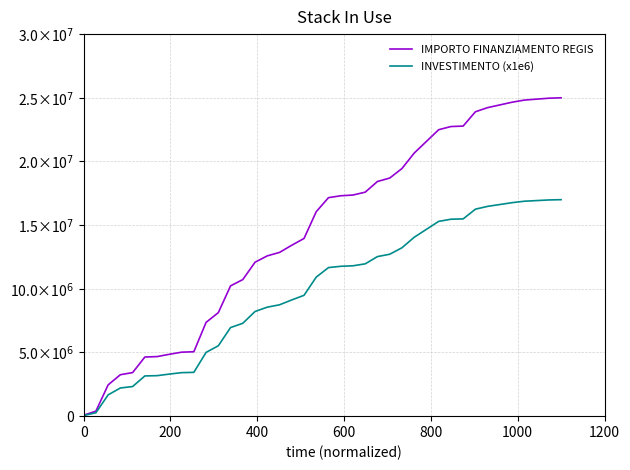

What are all the series names shown in the legend?

IMPORTO FINANZIAMENTO REGIS, INVESTIMENTO (x1e6)